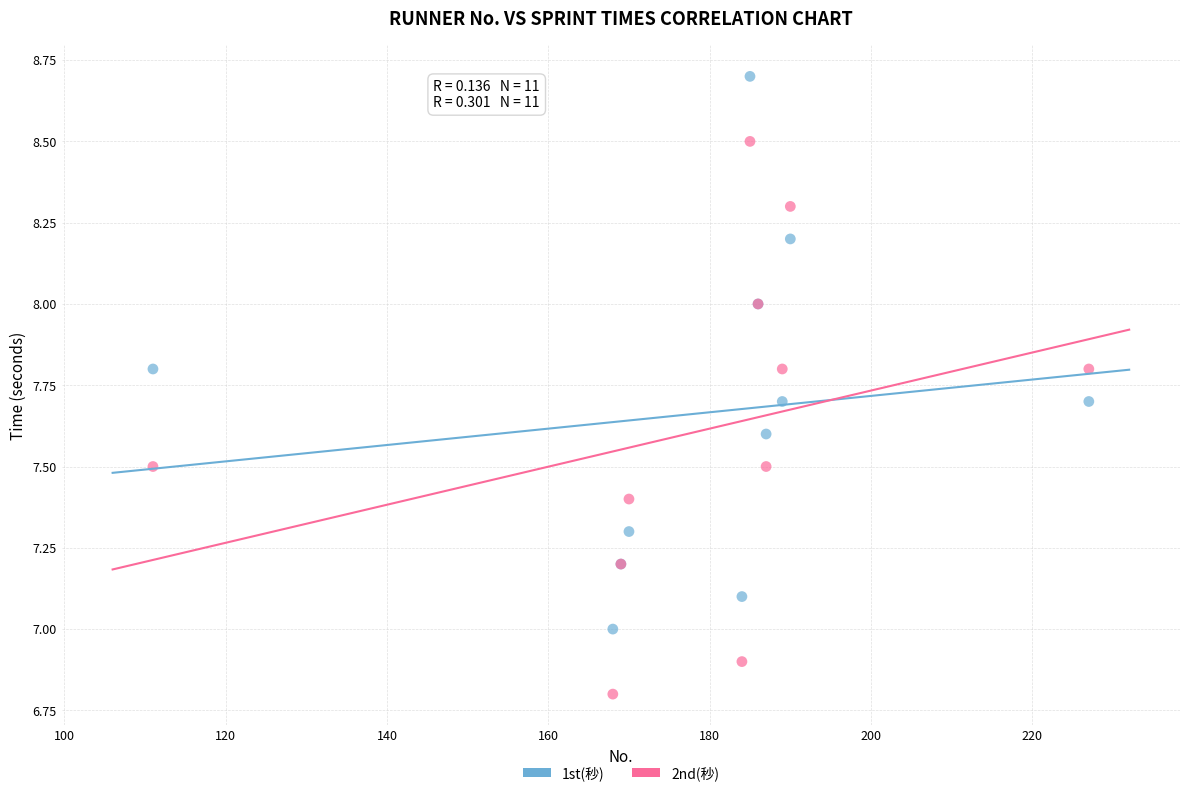

Which series reaches the minimum Y coordinate?

2nd(秒)